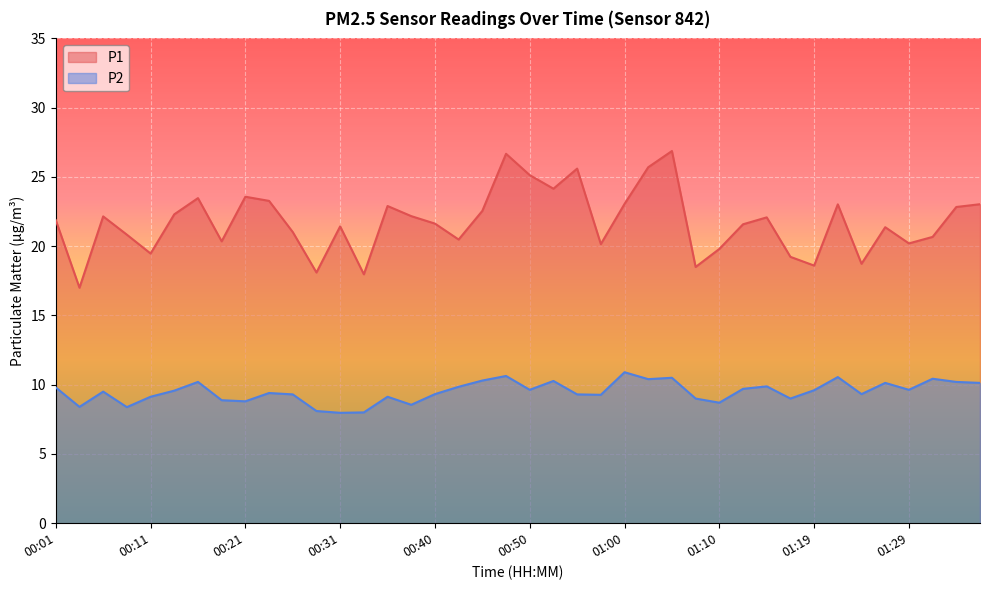

True or false: P1 has a value of 29.7 at 01:10.

False